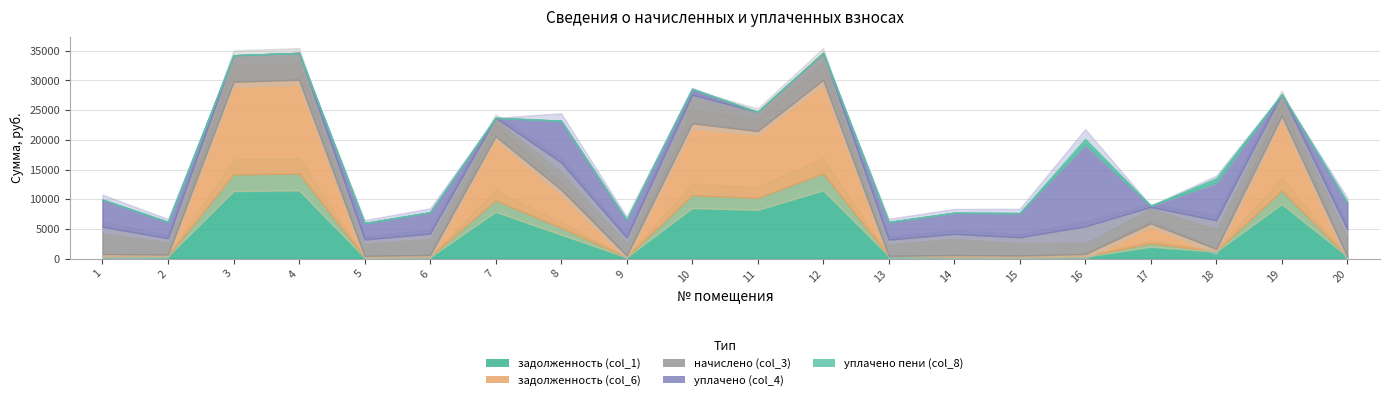

Is the value of уплачено (col_4) at 6 greater than the value of уплачено пени (col_8) at 4?

Yes